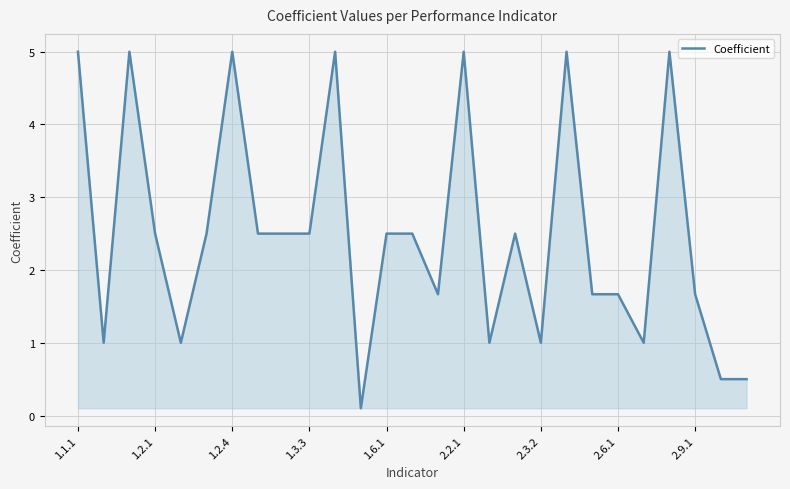

What is the greatest value displayed?

5.0